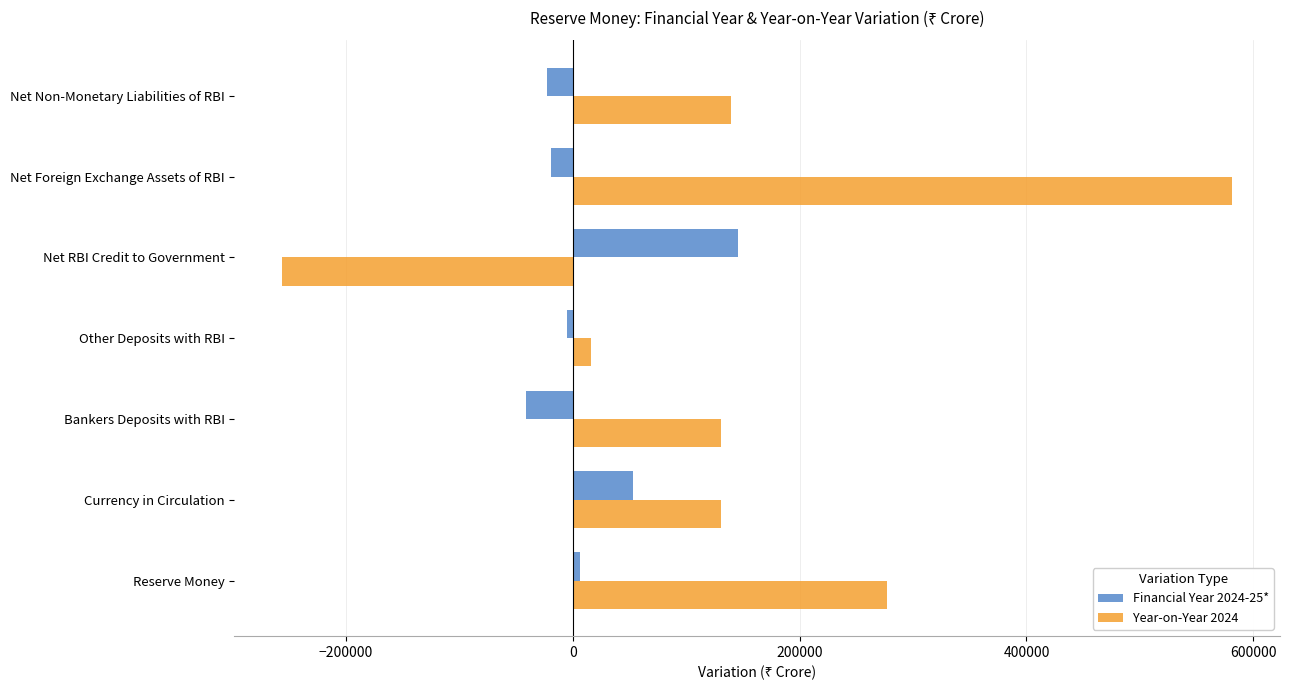

Rank the series by their average value, from lowest to highest.

Financial Year 2024-25*, Year-on-Year 2024